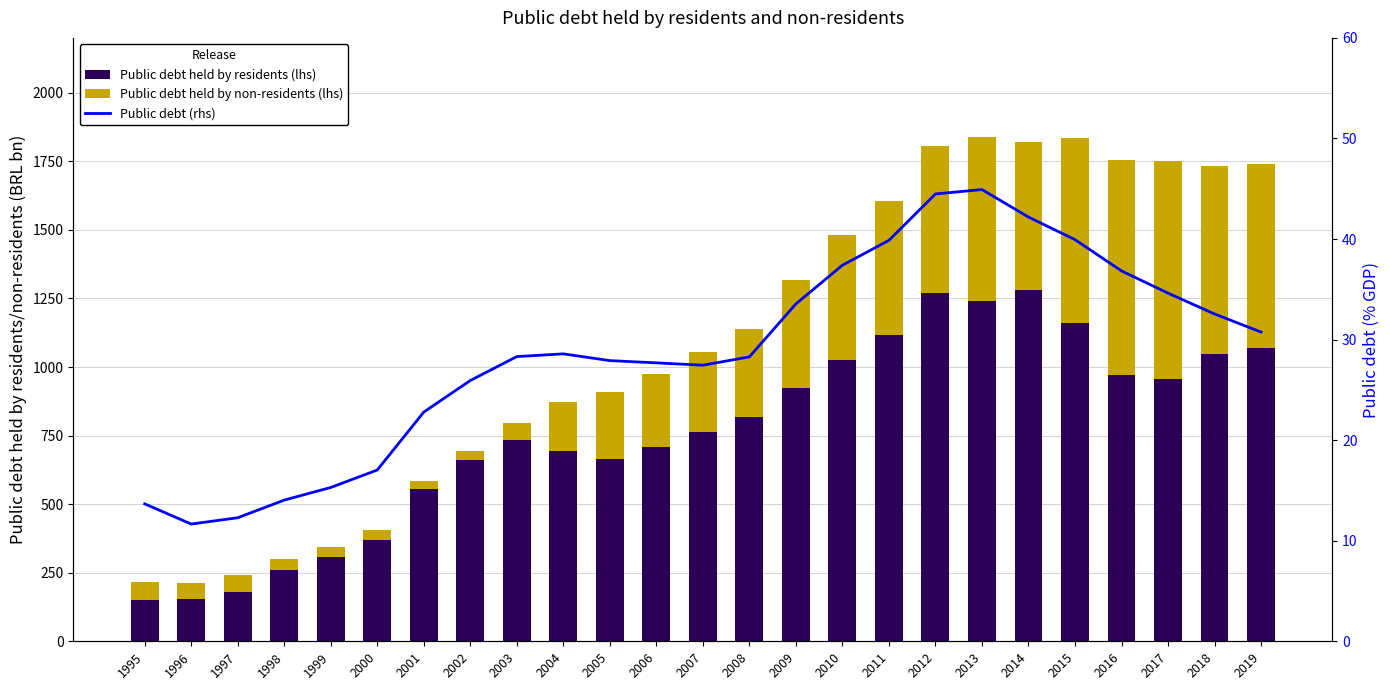

Between 2007 and 1999, which is larger?

2007